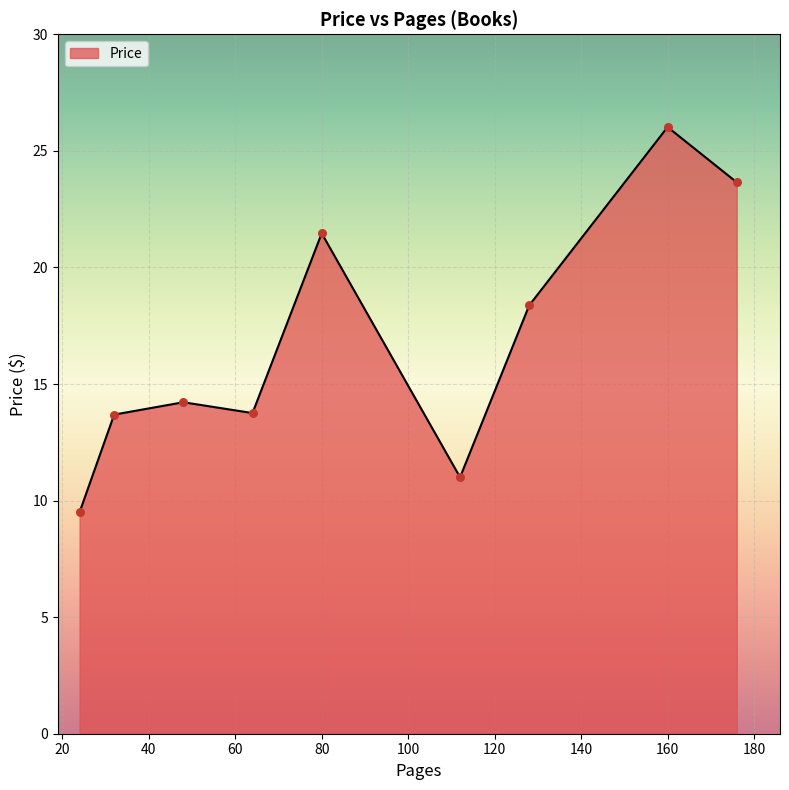

What is the smallest value displayed?

9.5